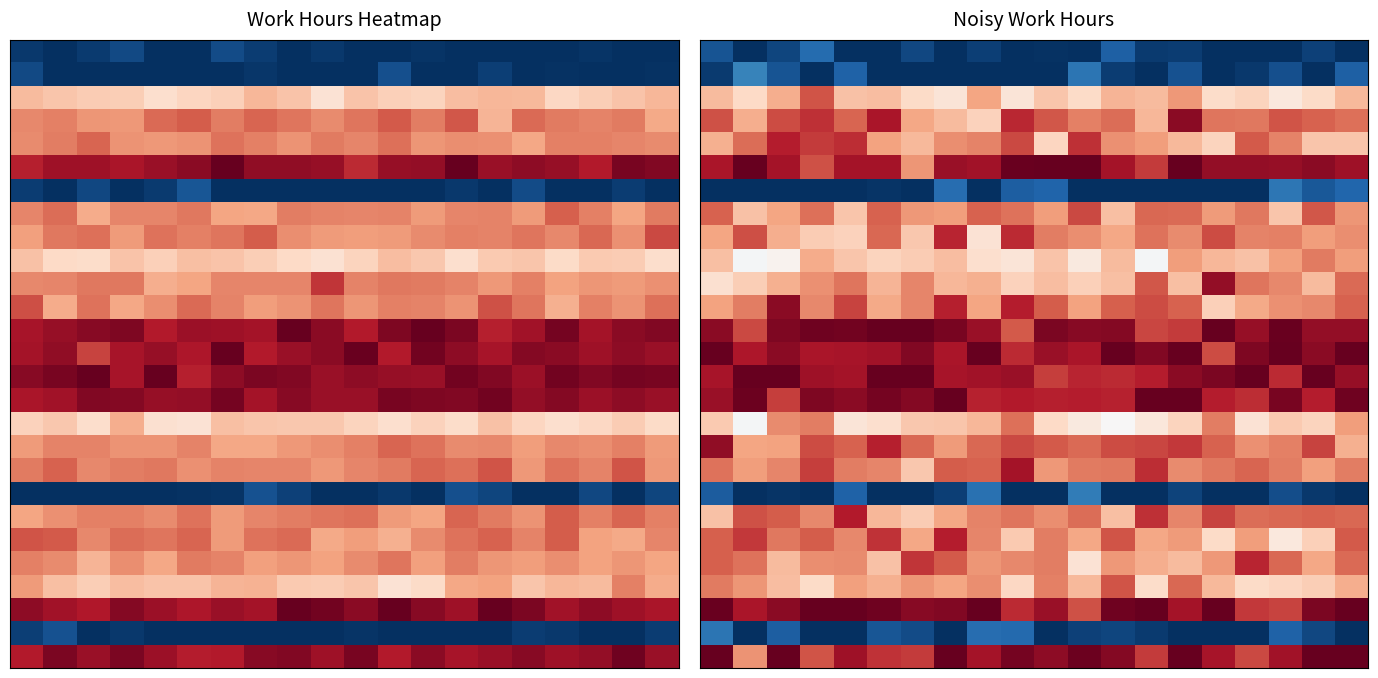

At which category is the sum across all series the highest?

14